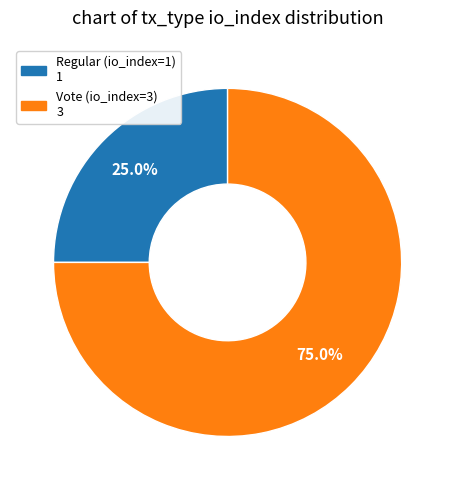

Which category has the biggest portion of the pie?

Vote (io_index=3)